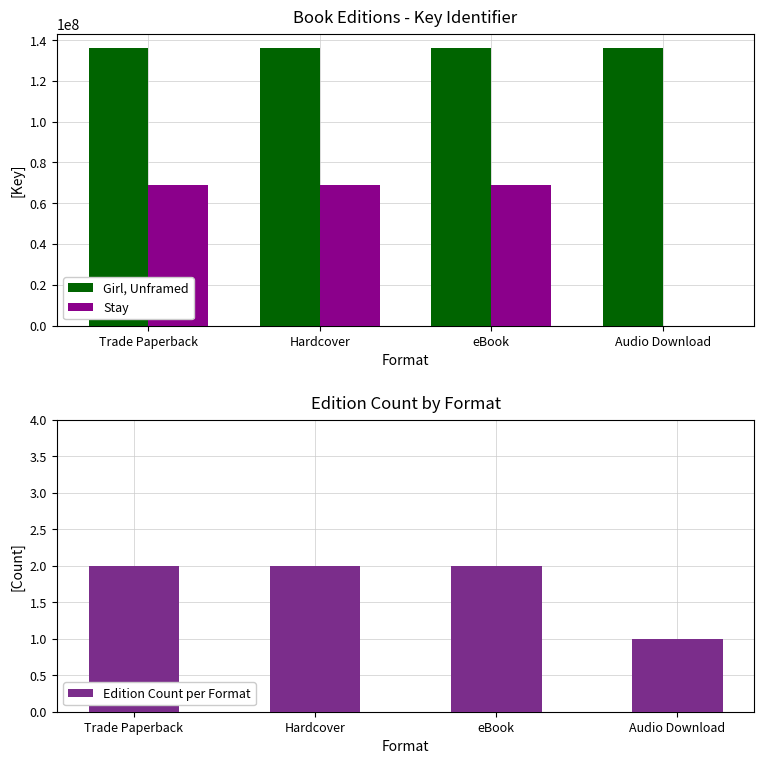

What is the maximum value shown in the chart?

136321691